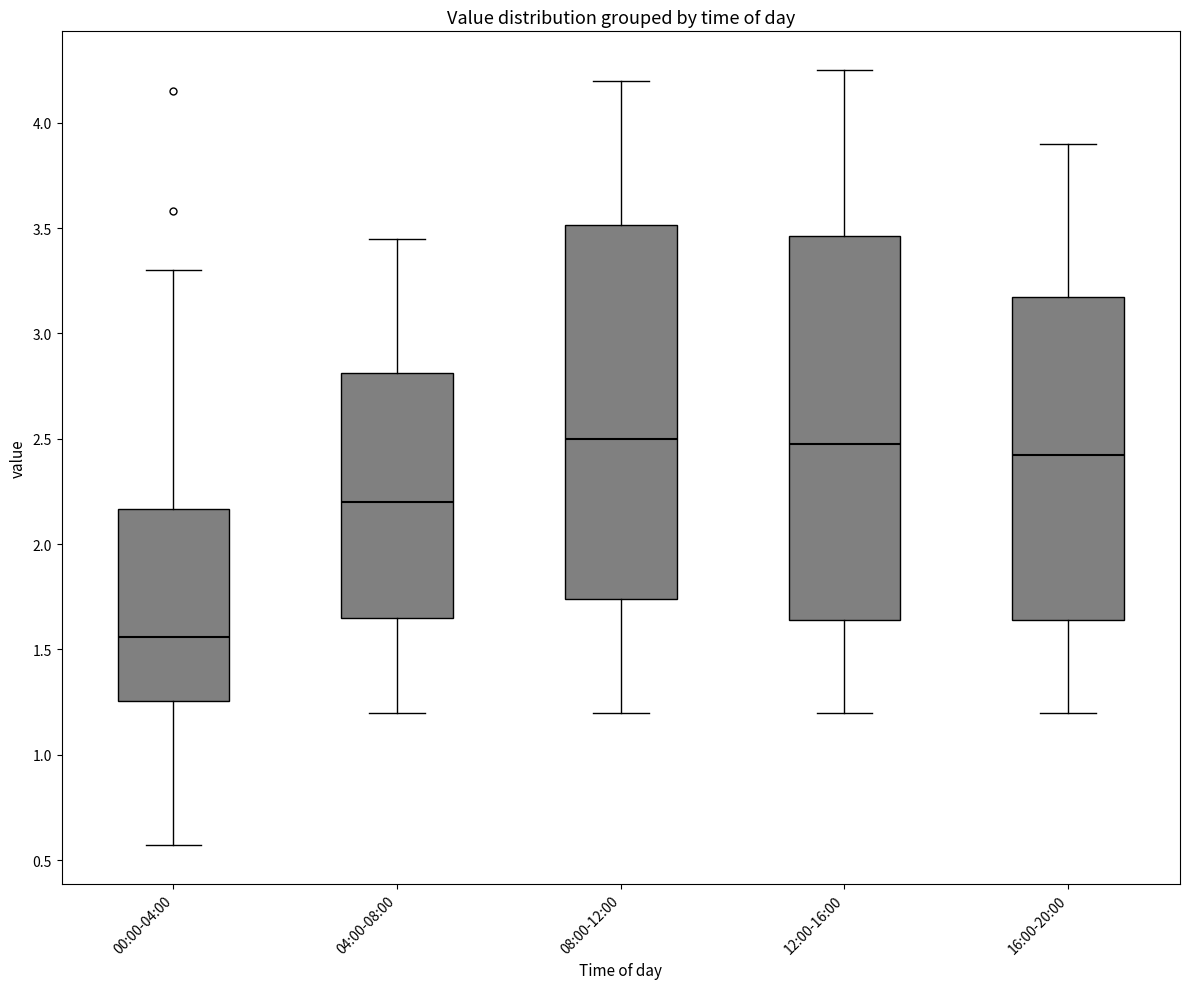

Where does the upper whisker of the box for 12:00-16:00 end on the y-axis? The values are not printed on the chart, so give them approximately, as read against the axis.

4.25